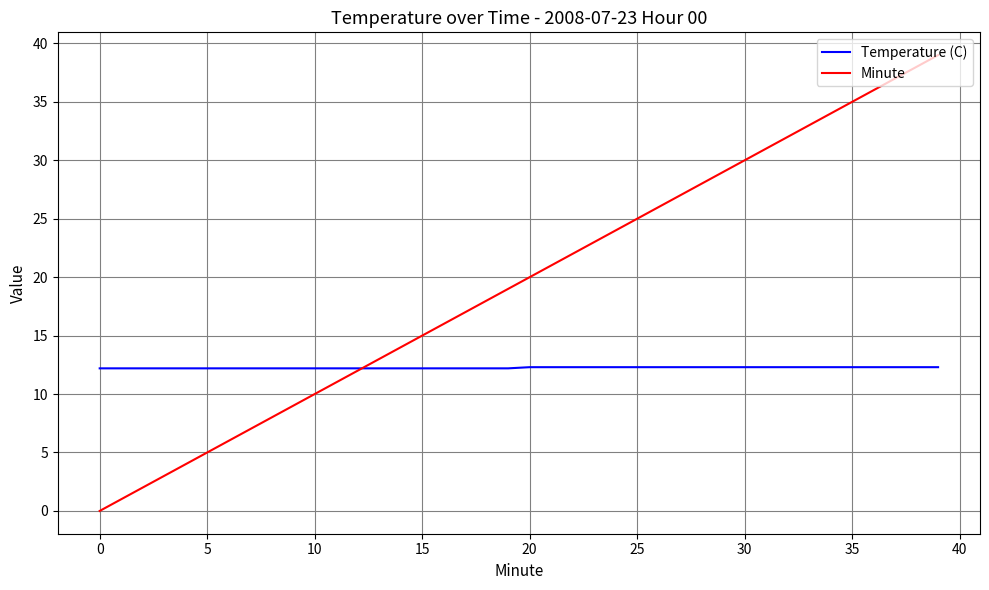

How many categories are shown in the chart?

40